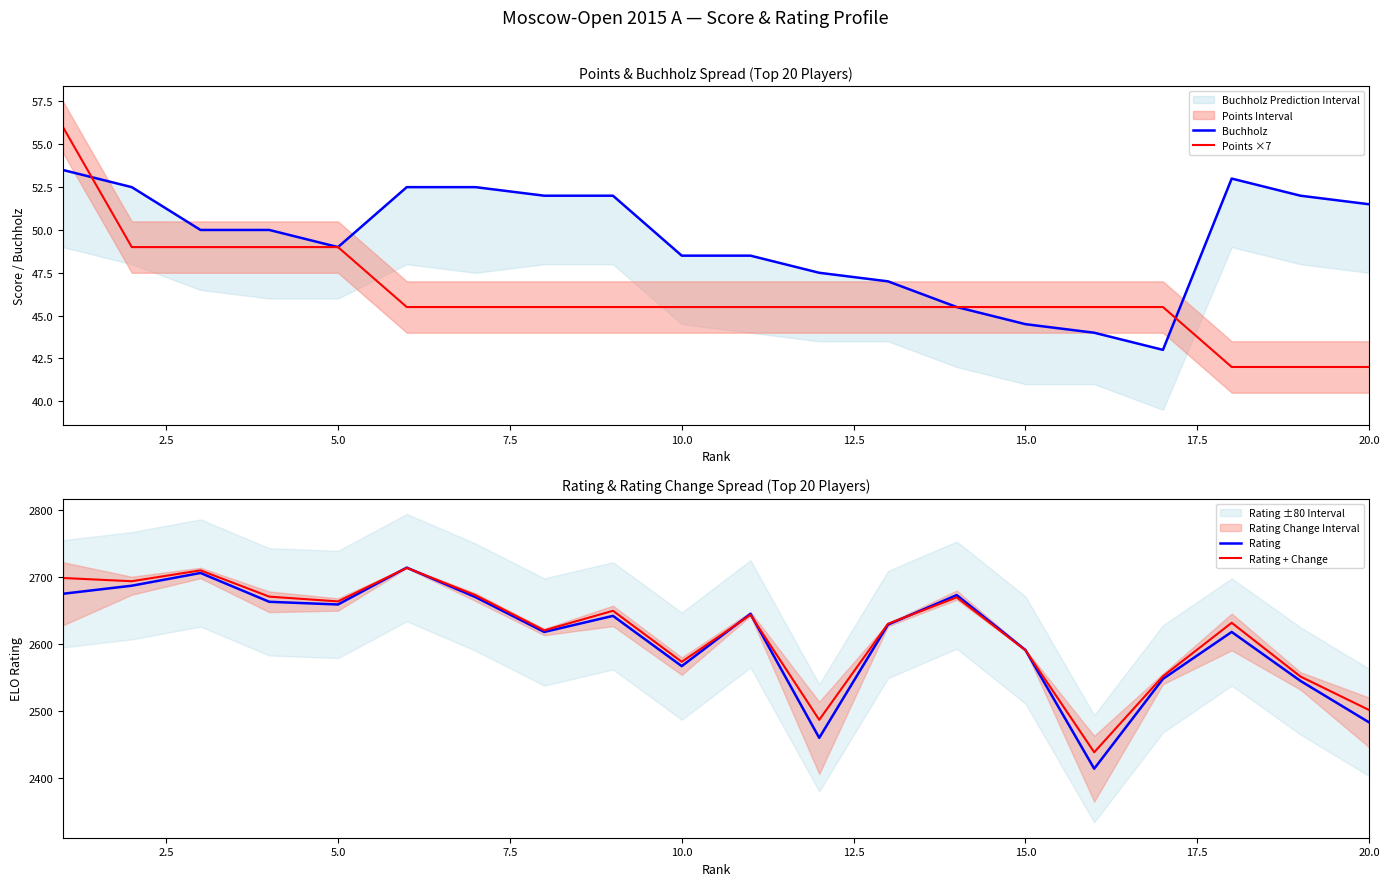

How many data points in Points ×7 are above 45?

17